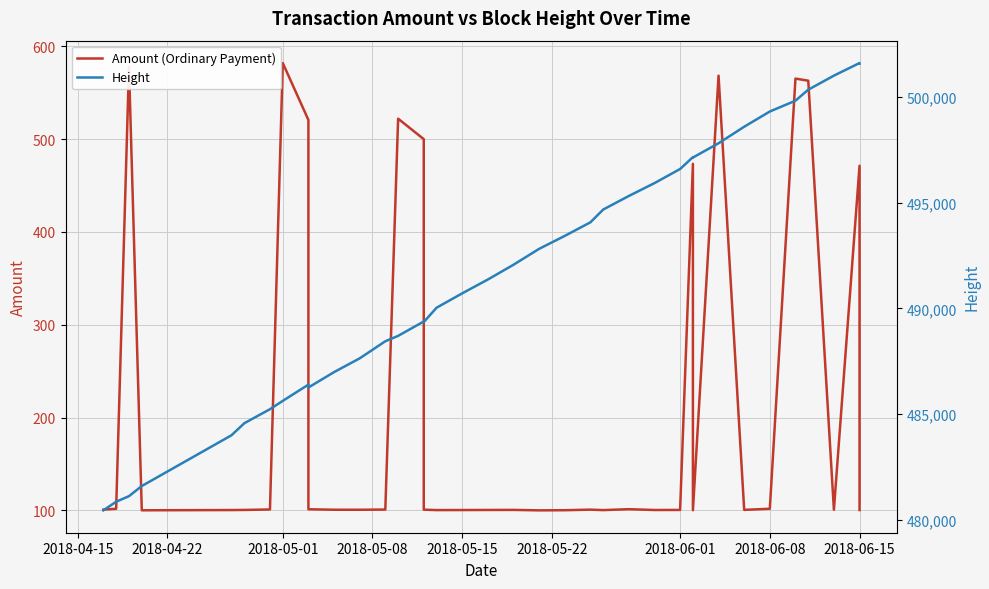

At how many categories does at least one series exceed 454138?

37